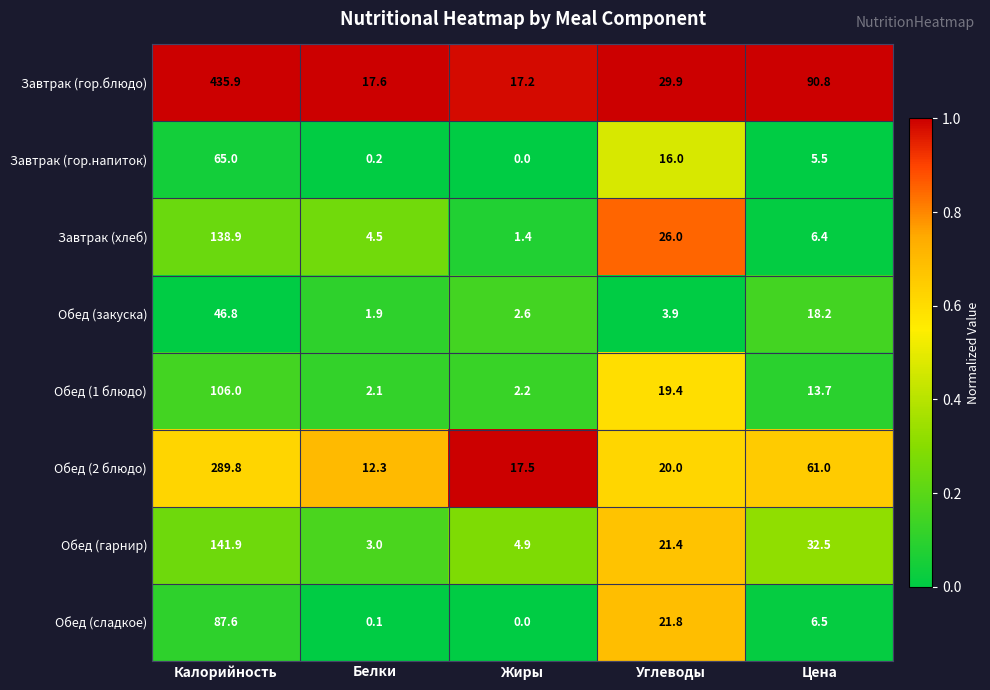

At Белки, list the series in order from smallest to largest.

Обед (сладкое), Завтрак (гор.напиток), Обед (закуска), Обед (1 блюдо), Обед (гарнир), Завтрак (хлеб), Обед (2 блюдо), Завтрак (гор.блюдо)